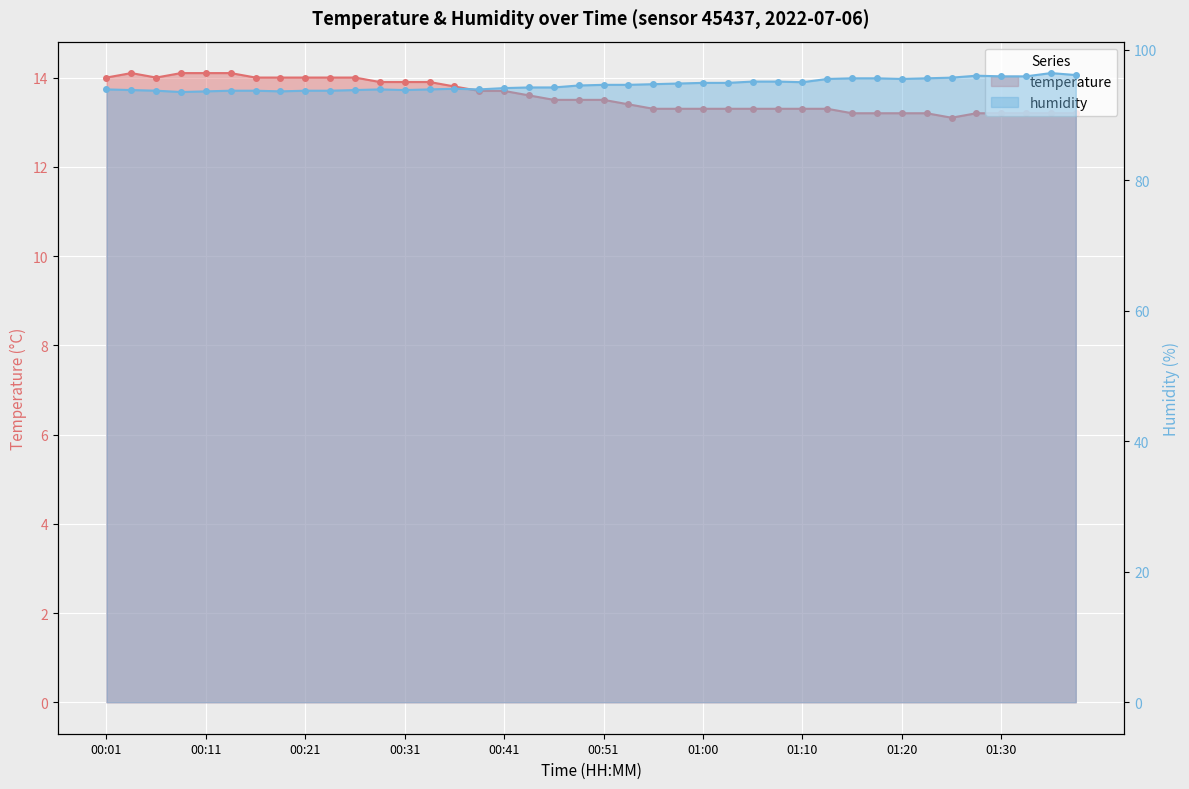

What is the sum of the humidity values at 00:04 and 01:22?

189.4